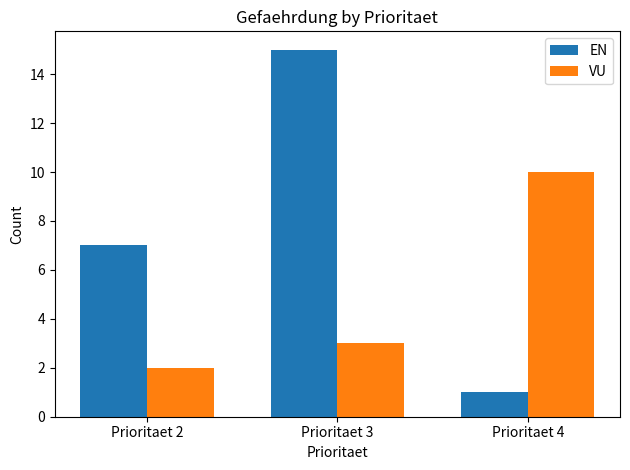

Rank the categories by VU value from highest to lowest.

Prioritaet 4, Prioritaet 3, Prioritaet 2